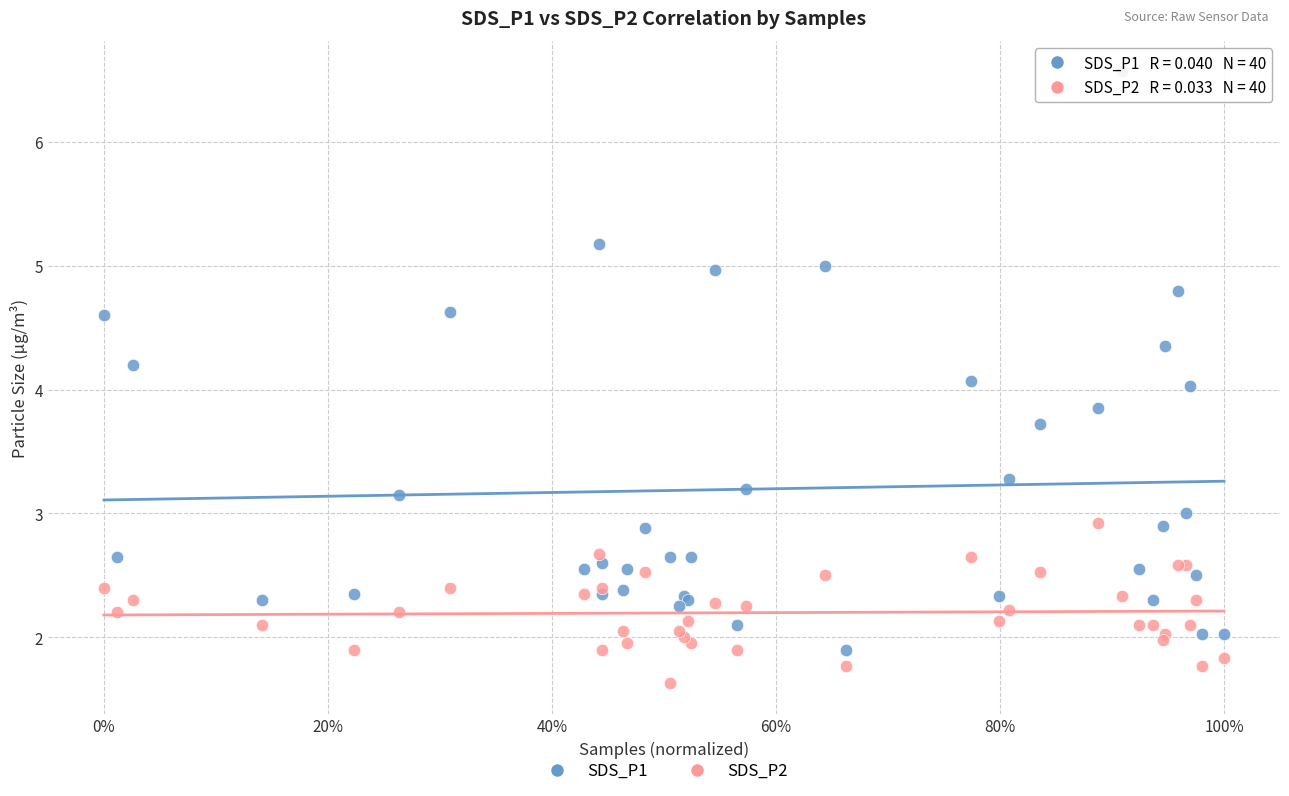

What are all the series names shown in the legend?

SDS_P1, SDS_P2